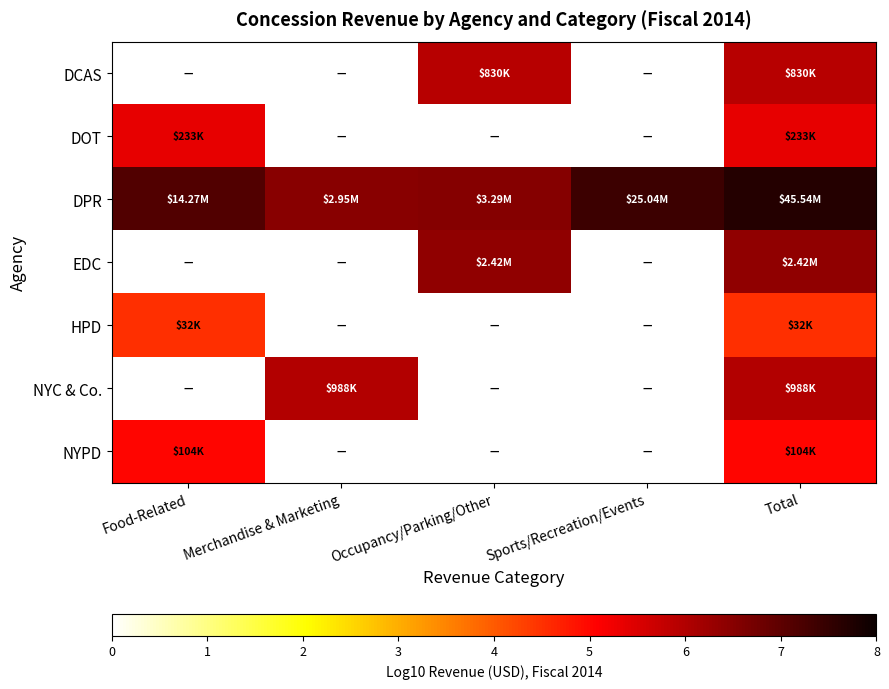

At which category does the chart reach its minimum across all series?

Food-Related